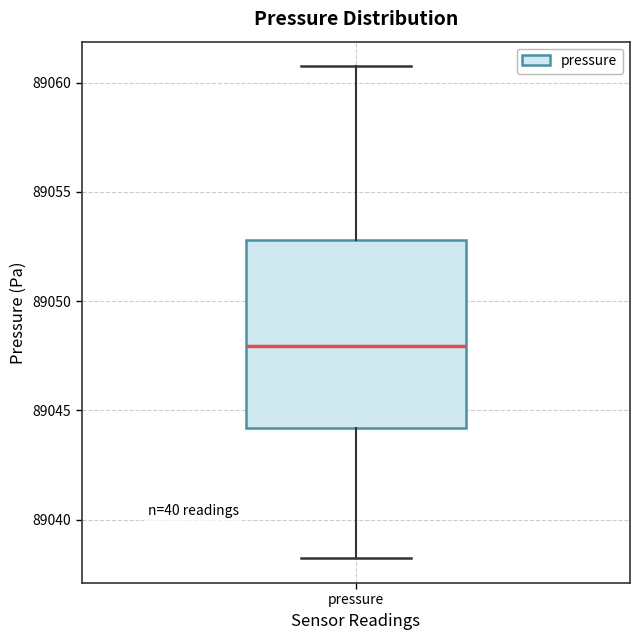

Where does the upper whisker of the box for pressure end on the y-axis? The values are not printed on the chart, so give them approximately, as read against the axis.

89061